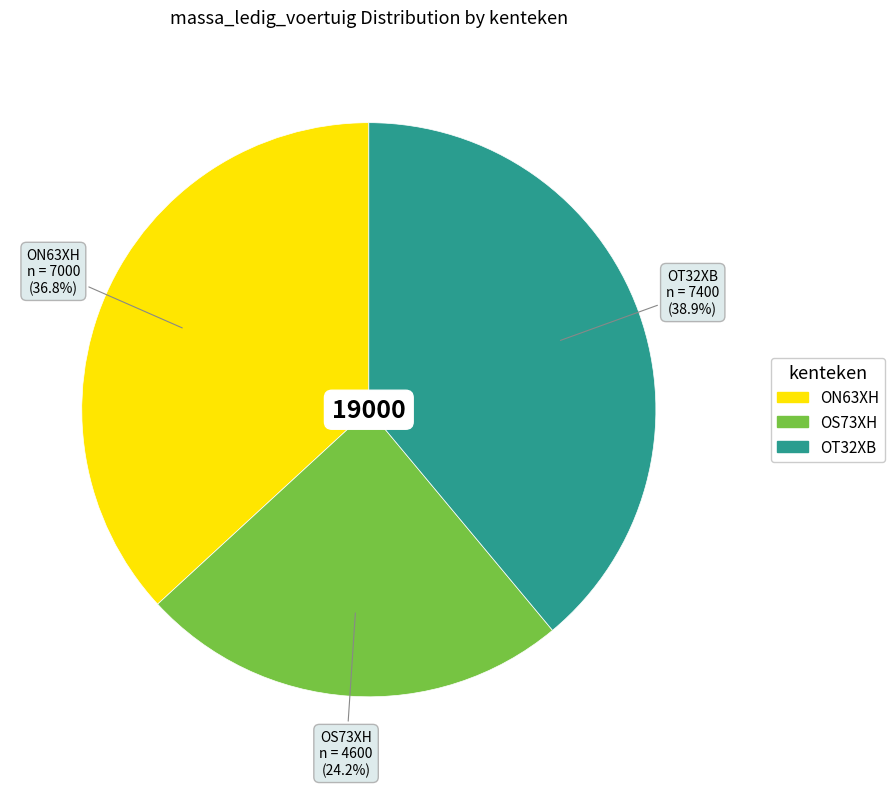

Combined, what portion of the pie is ON63XH and OS73XH?

61.1%